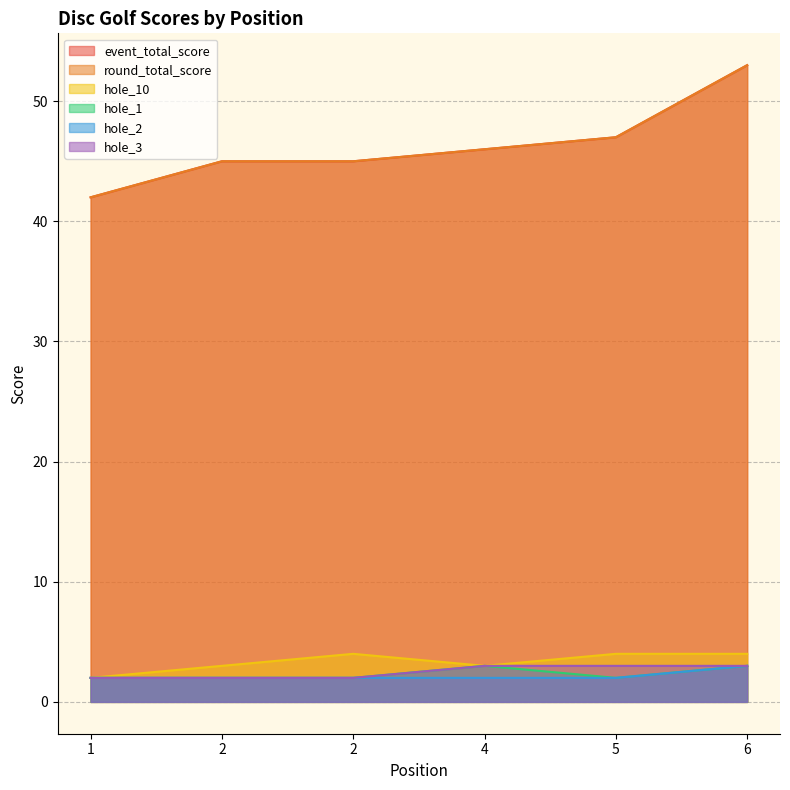

How many hole_3 values are between 2 and 3?

6